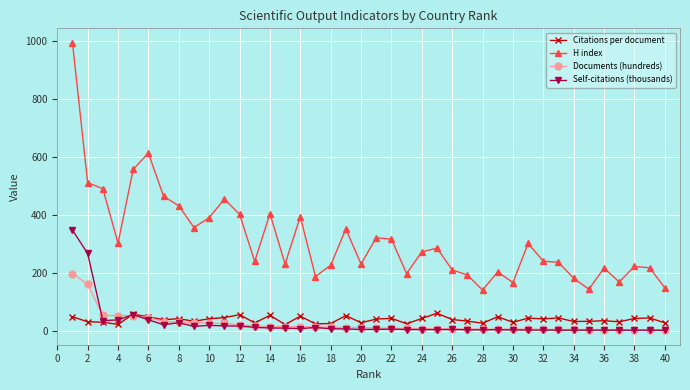

Rank the series by their maximum value, from highest to lowest.

H index, Self-citations (thousands), Documents (hundreds), Citations per document